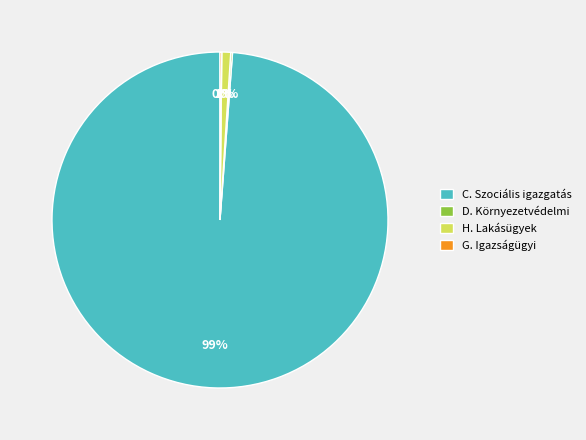

True or false: C. Szociális igazgatás accounts for 99% of the total.

True